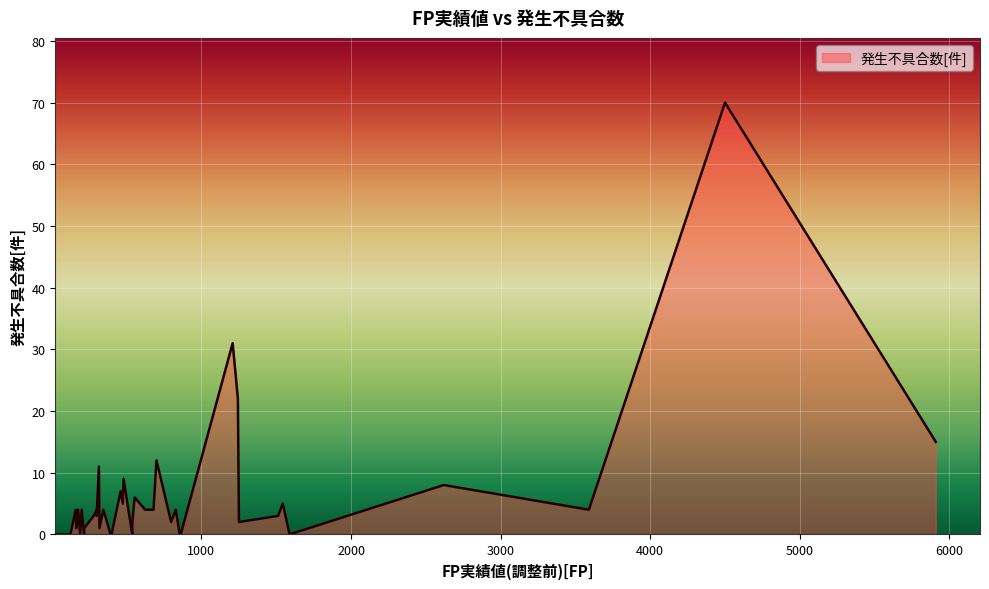

The value at 3 is 4. True or false?

True